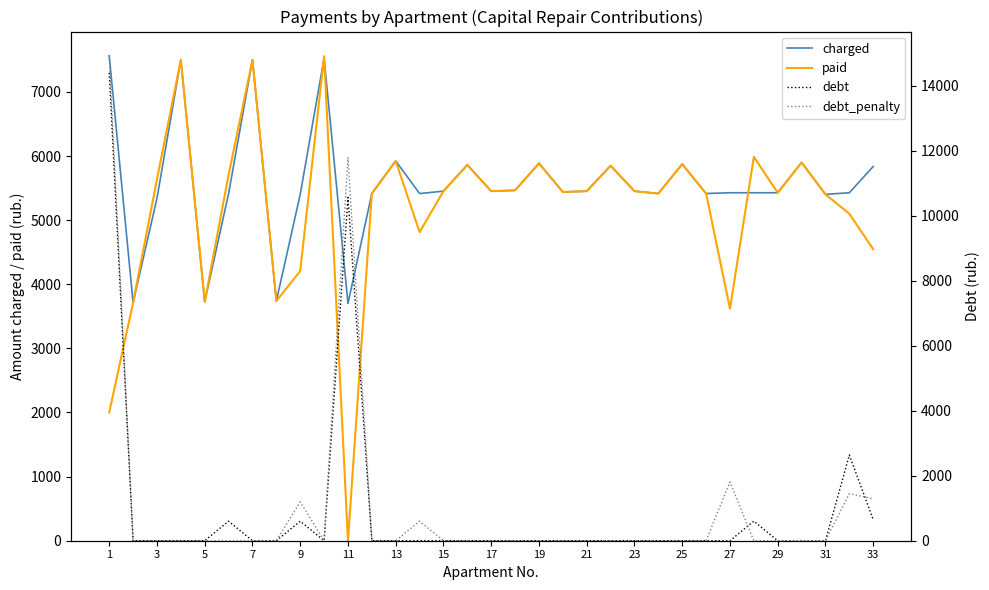

How many values in debt are above zero?

7